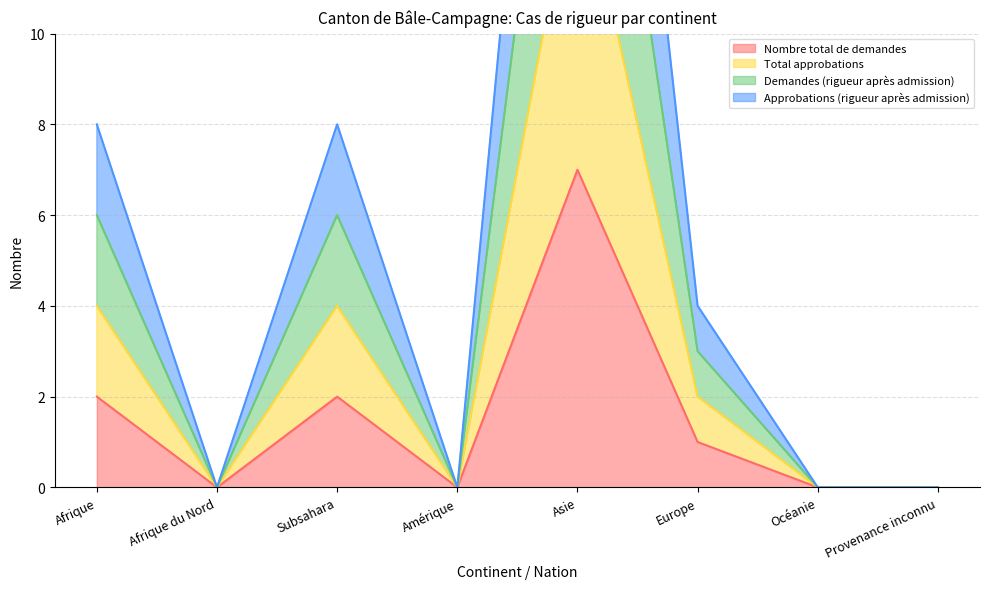

What is the sum of all Total approbations values?

24